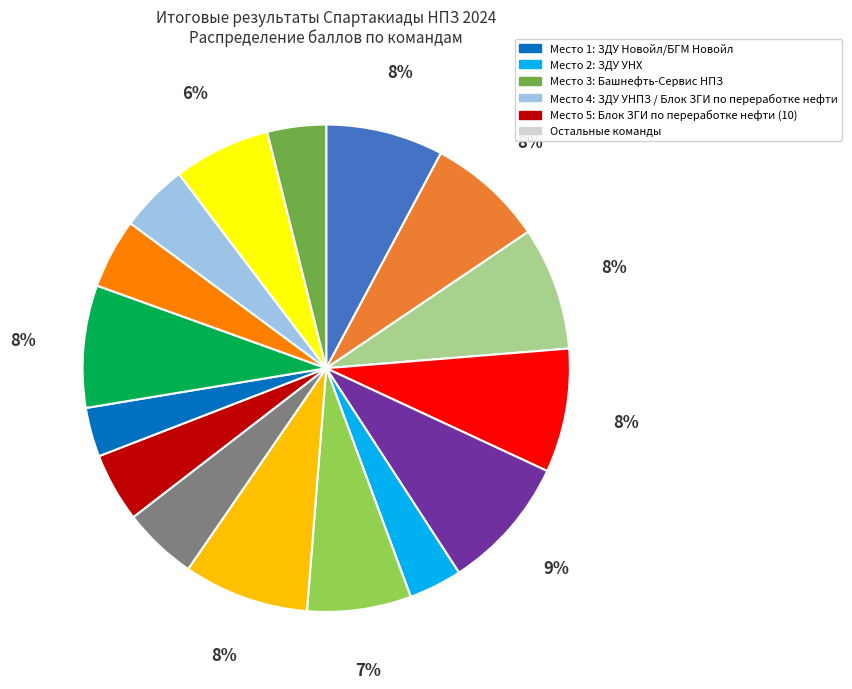

Count the number of slices in the pie.

16